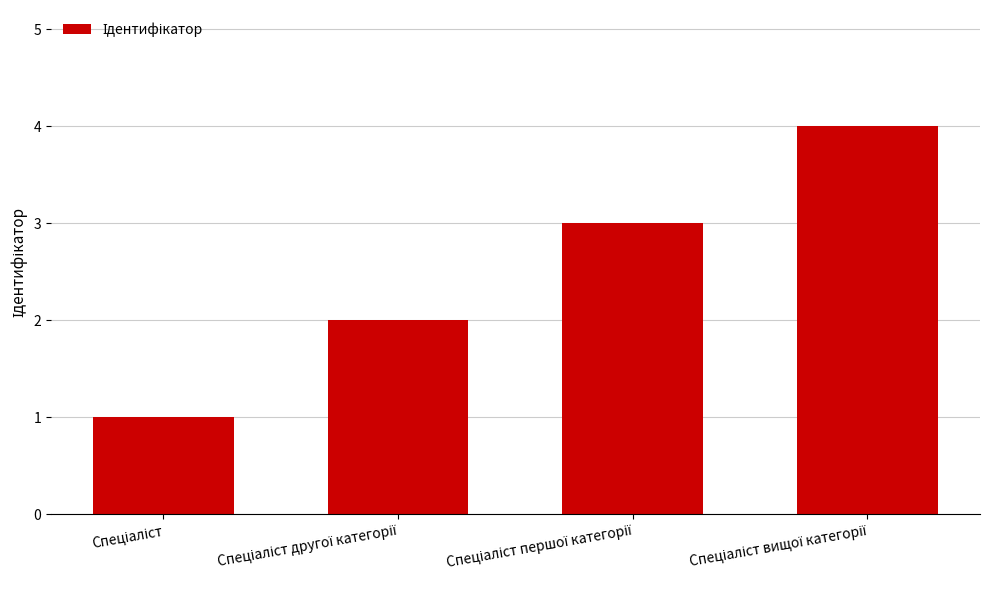

What is the sum of all values?

10